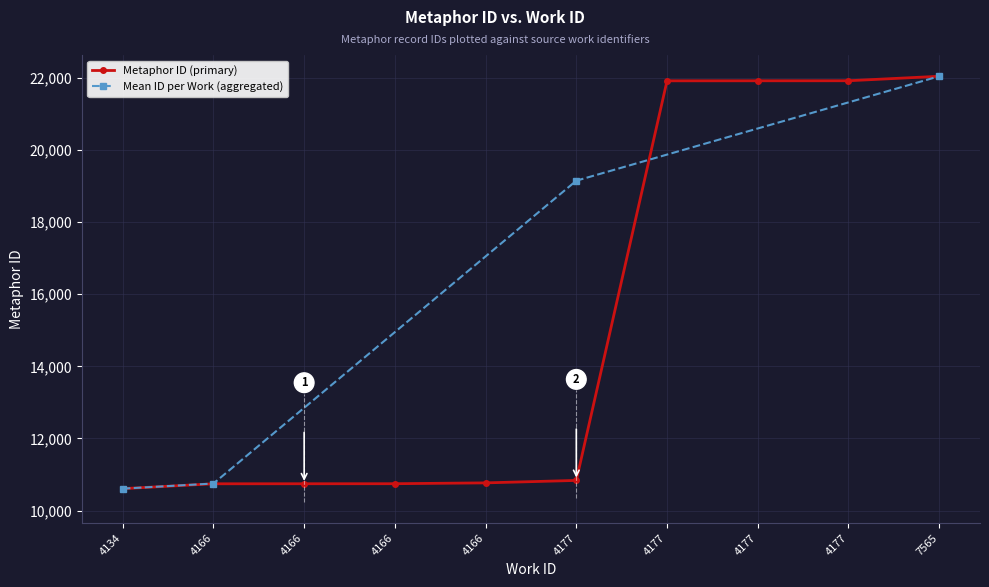

What is the greatest value displayed?

22038